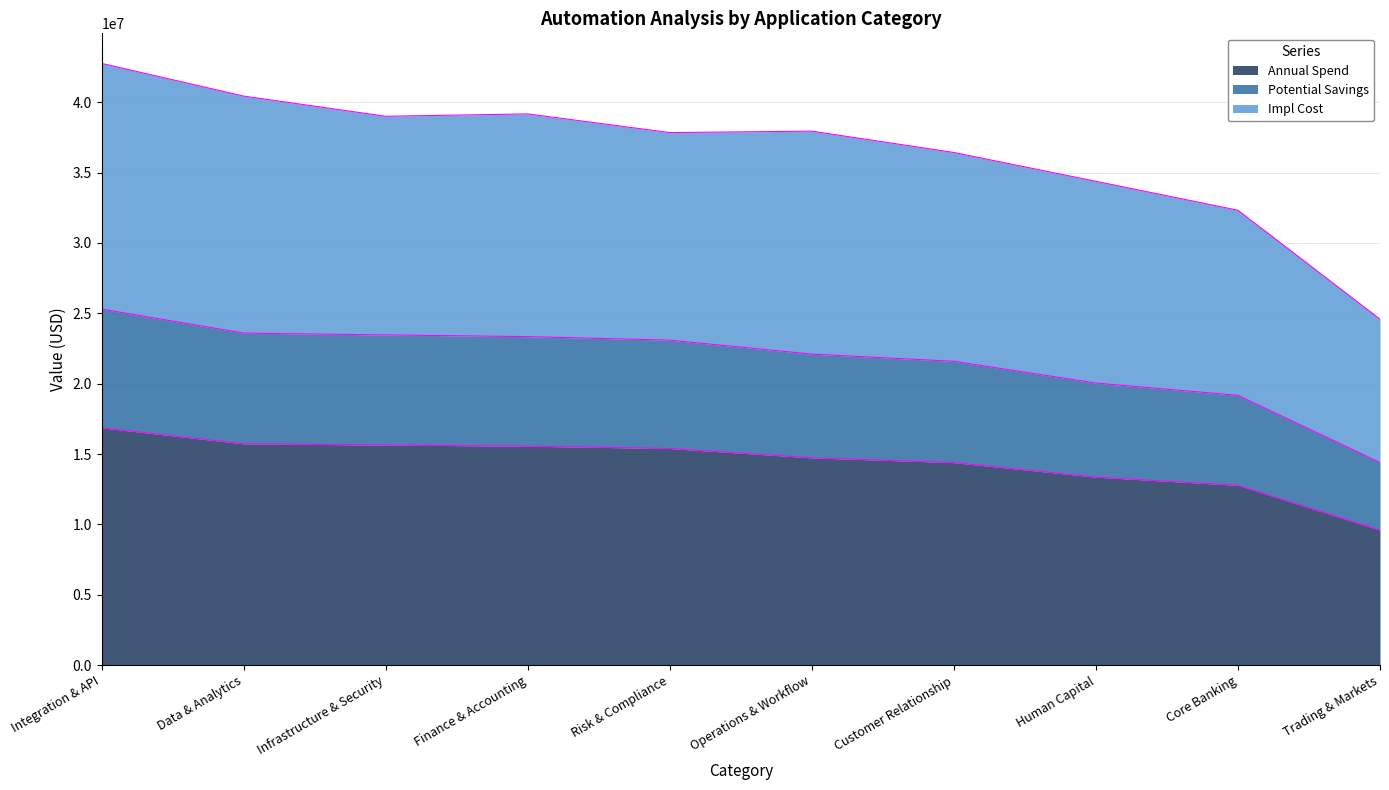

Reading right to left, list all the values displayed in this chart.

Annual Spend: Trading & Markets=9600288	Core Banking=12782614	Human Capital=13364830	Customer Relationship=14395390	Operations & Workflow=14734976	Risk & Compliance=15397386	Finance & Accounting=15563692	Infrastructure & Security=15644070	Data & Analytics=15730990	Integration & API=16867422
Potential Savings: Trading & Markets=14400432	Core Banking=19173921	Human Capital=20047245	Customer Relationship=21593085	Operations & Workflow=22102464	Risk & Compliance=23096079	Finance & Accounting=23345538	Infrastructure & Security=23466105	Data & Analytics=23596485	Integration & API=25301133
Impl Cost: Trading & Markets=24584862	Core Banking=32325231	Human Capital=34380735	Customer Relationship=36428579	Operations & Workflow=37943797	Risk & Compliance=37842433	Finance & Accounting=39169196	Infrastructure & Security=39001971	Data & Analytics=40434027	Integration & API=42756392